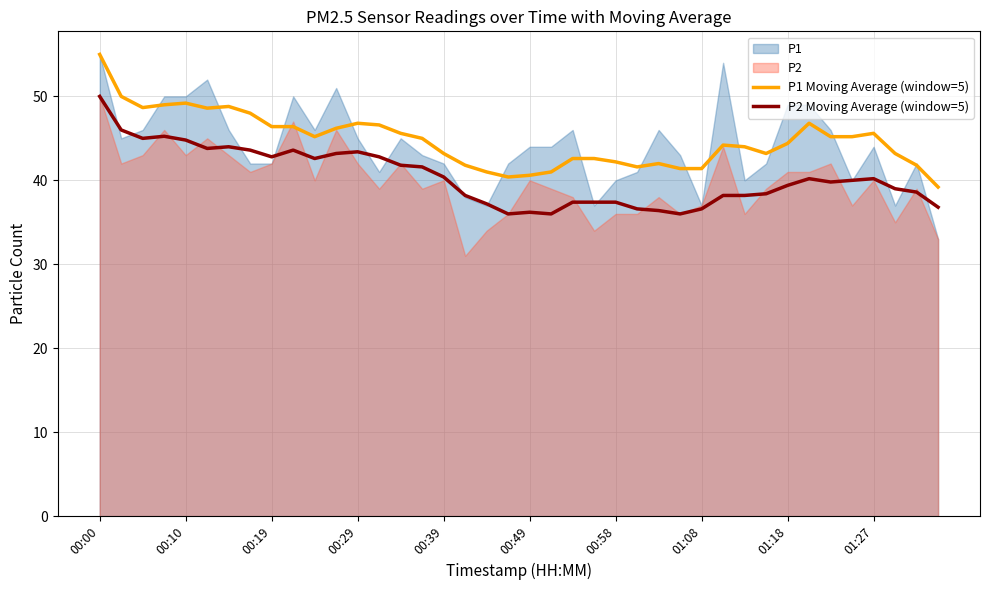

What is the value of the P2 Moving Average (window=5) point at the 20th from the left?

36.0